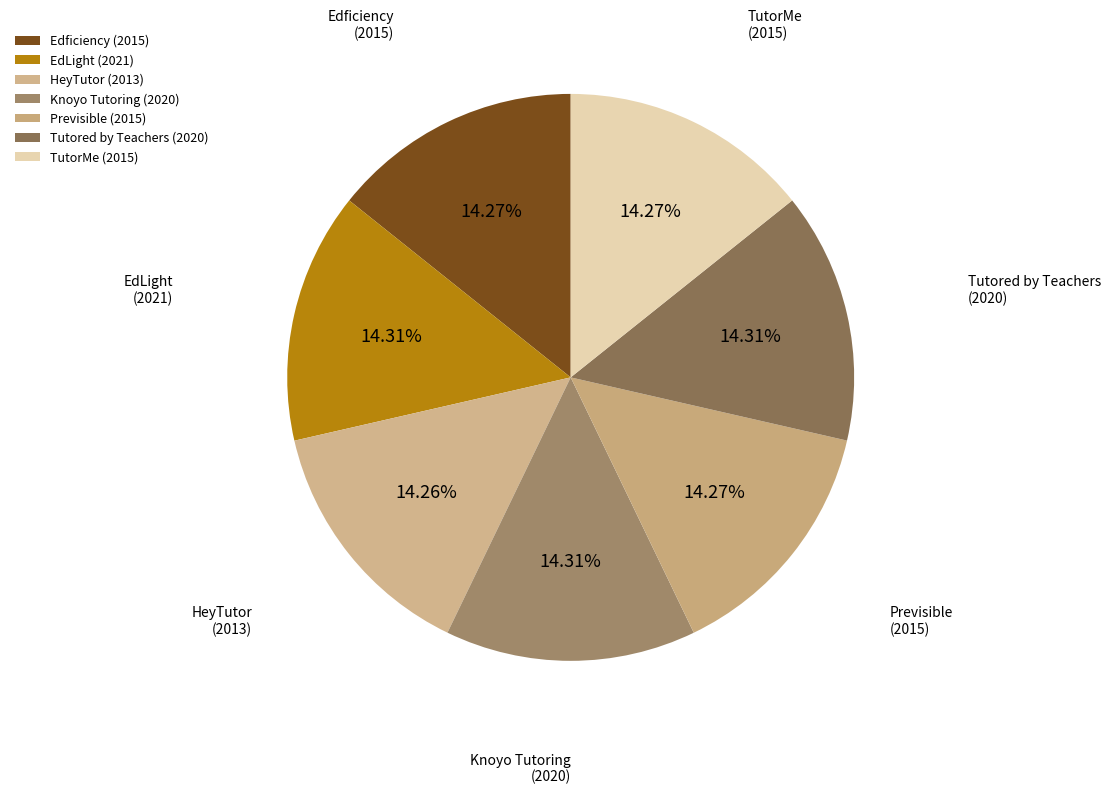

What is the smallest slice in the pie chart?

HeyTutor